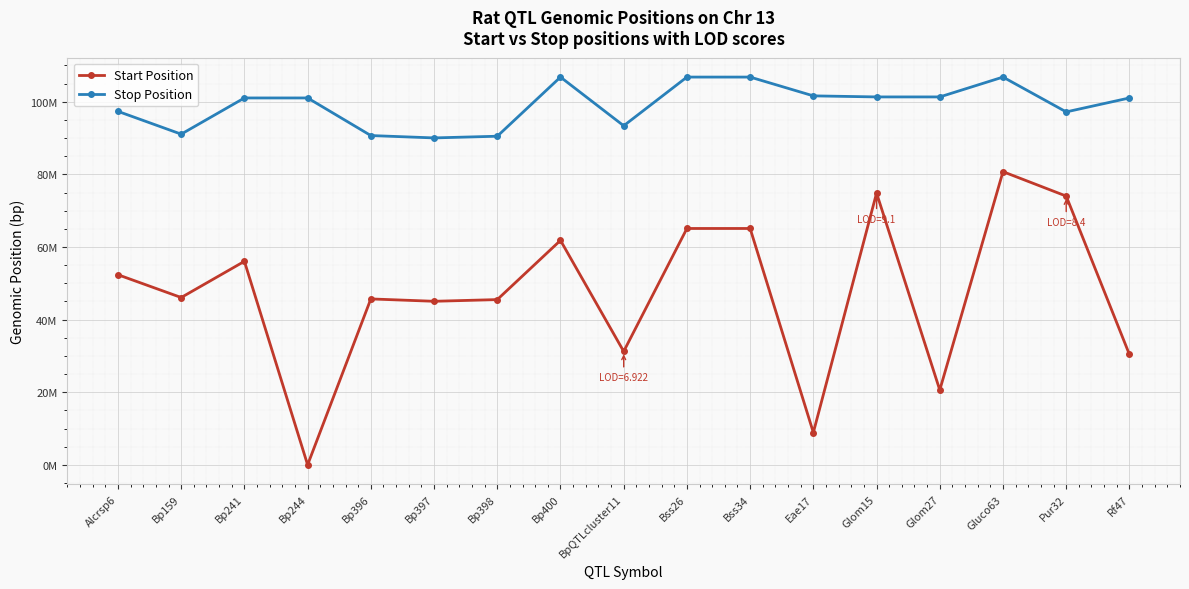

True or false: Stop Position and Start Position cross at least once.

False